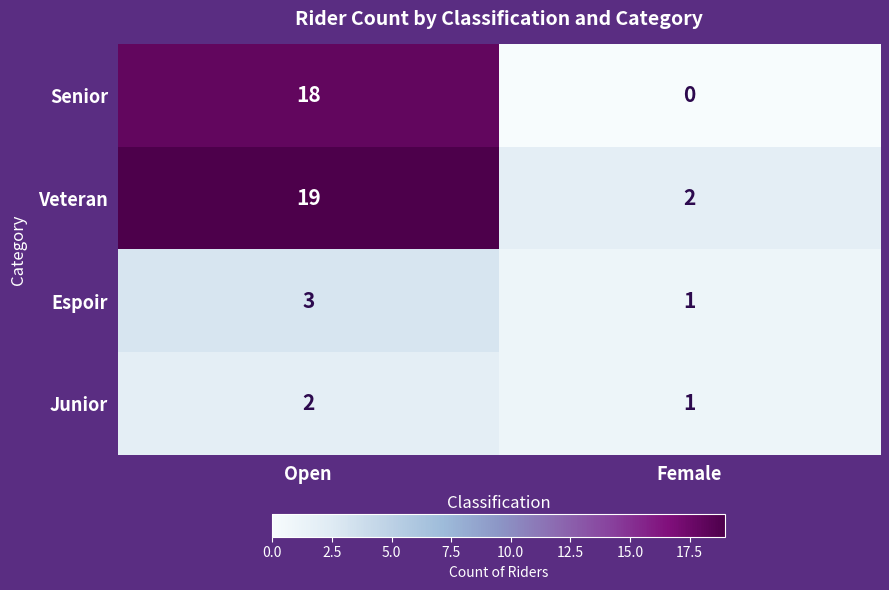

What is the total value across all series at Open?

42